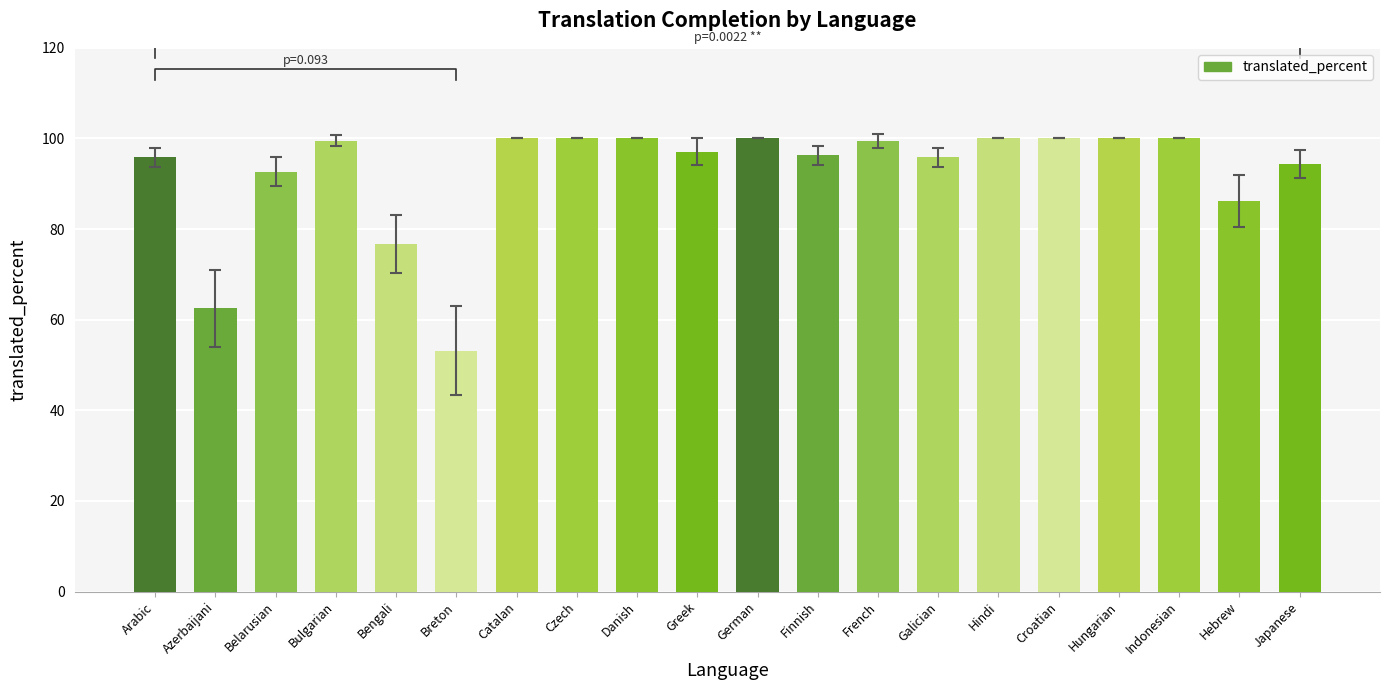

What is the maximum value shown in the chart?

100.0